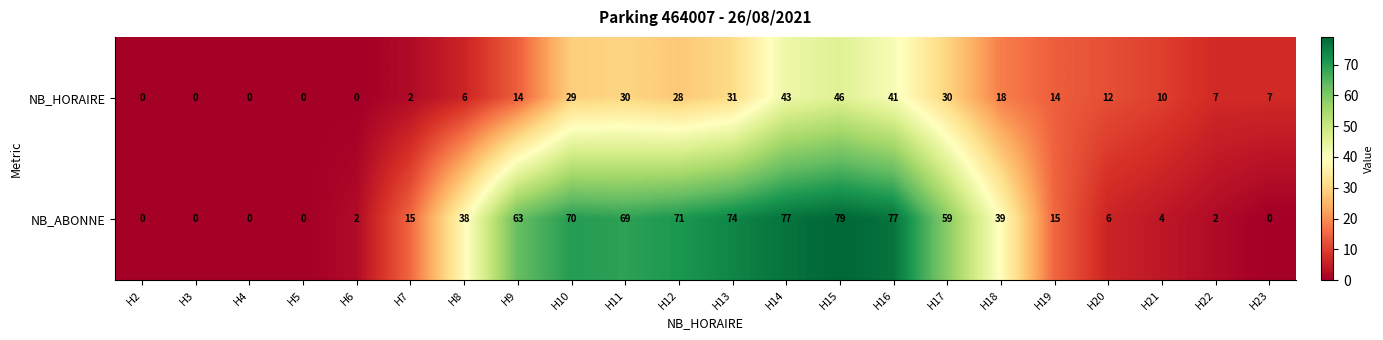

Which series has the widest spread of values?

NB_ABONNE